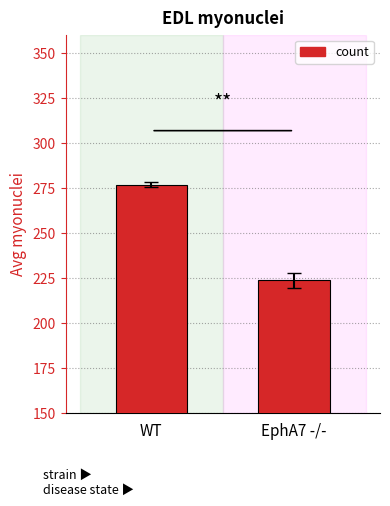

What is the label of the 2nd bar from the left?

EphA7 -/-